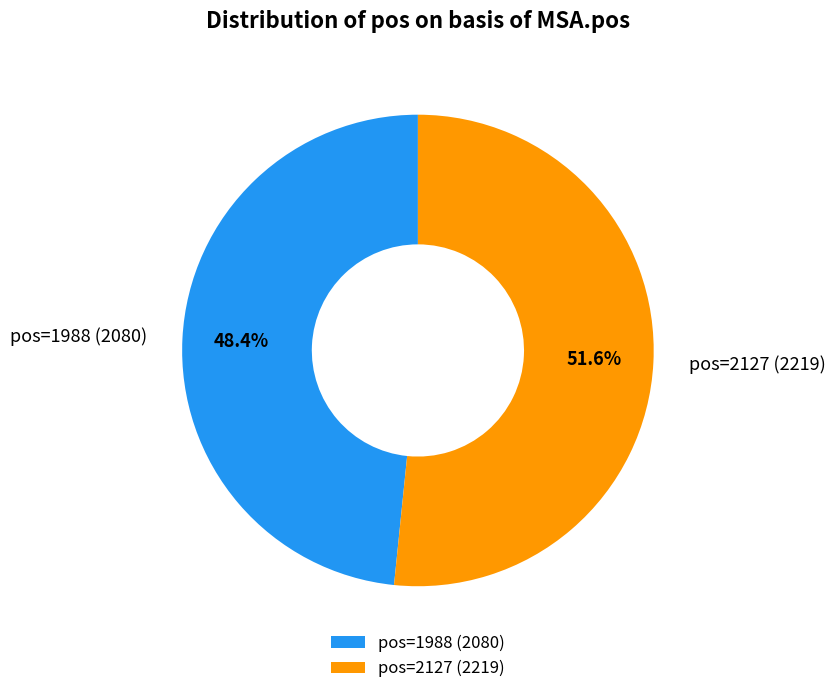

How many segments does this pie chart have?

2